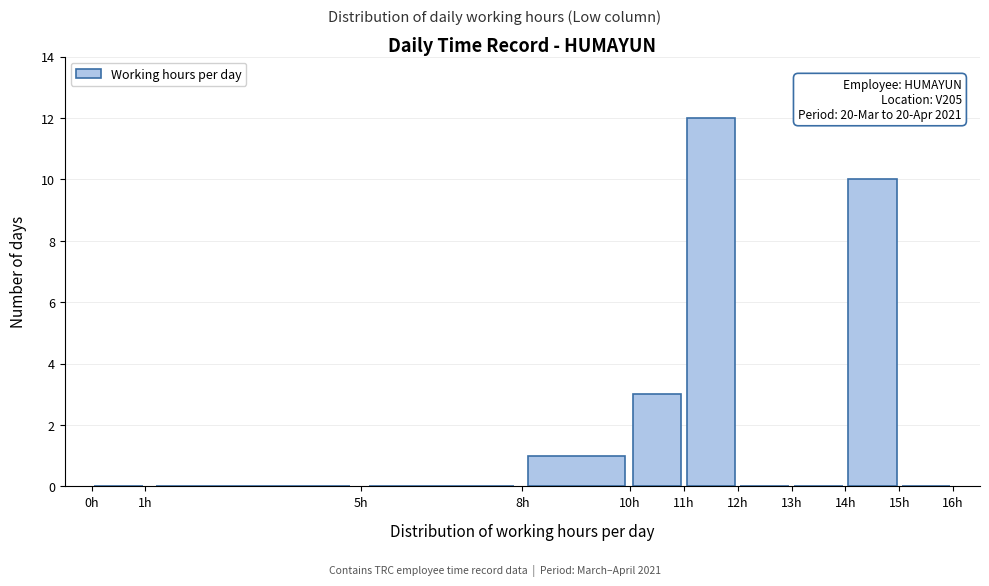

Which range on the x-axis has the tallest bar?

11 to 12